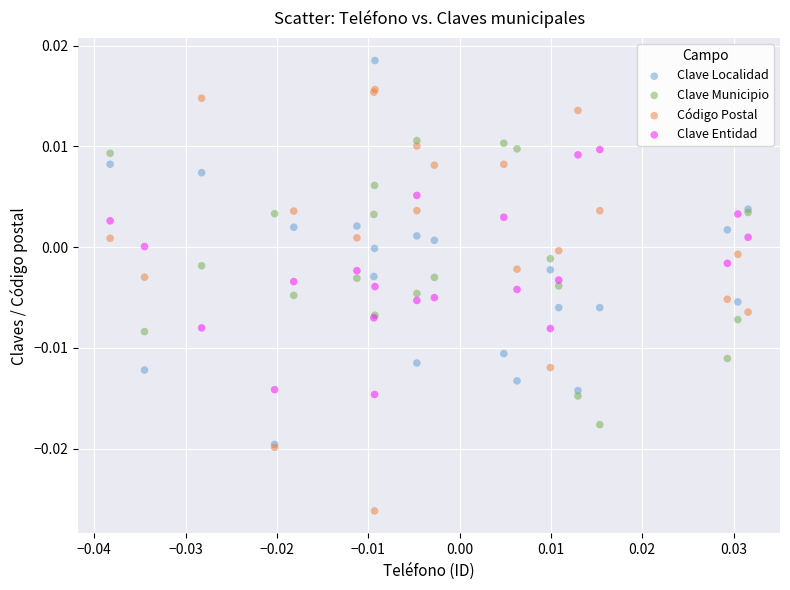

Which series reaches the maximum Y coordinate?

Clave Localidad